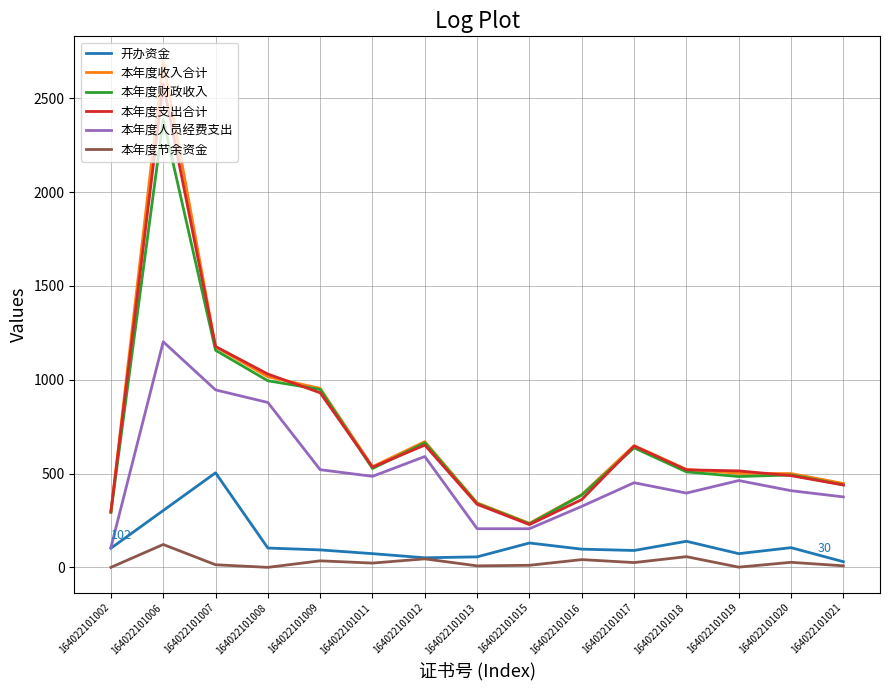

At how many categories does at least one series exceed 1338?

1